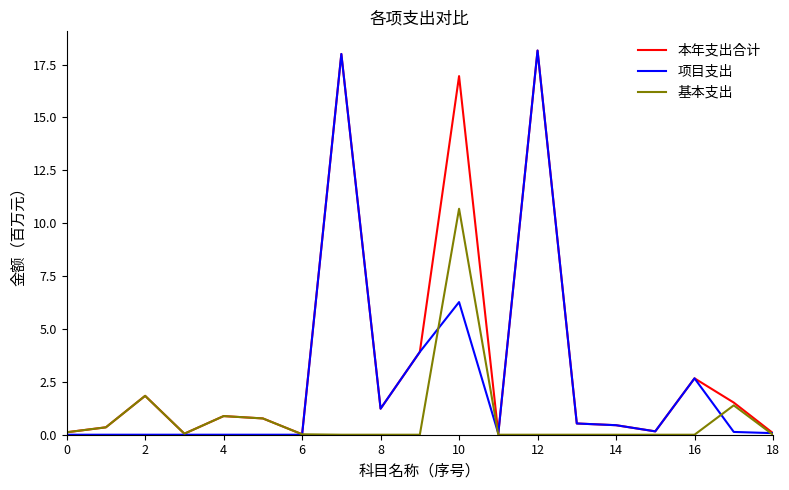

What is the highest value of the 项目支出 series?

18.2